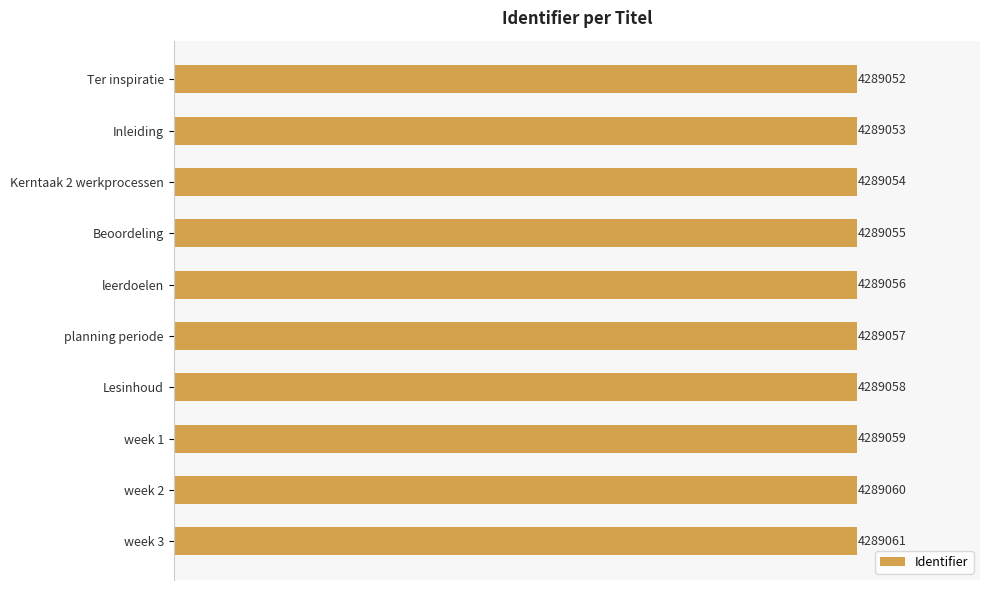

What is the maximum value shown in the chart?

4289061